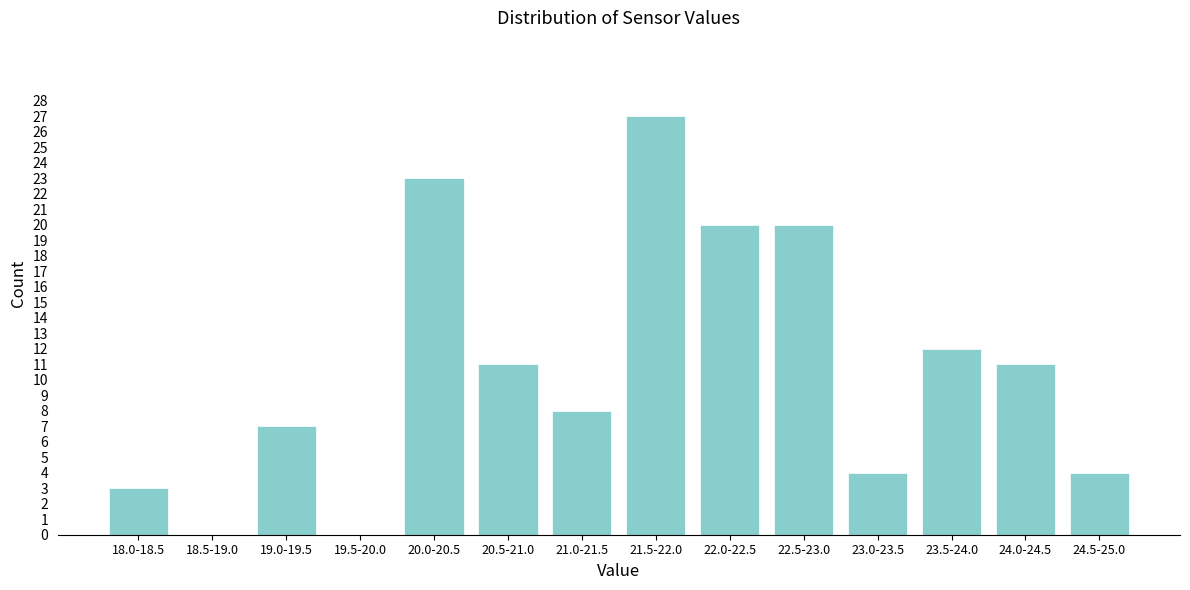

Reading left to right, transcribe all the data shown in this chart.

18.0-18.5=3	18.5-19.0=0	19.0-19.5=7	19.5-20.0=0	20.0-20.5=23	20.5-21.0=11	21.0-21.5=8	21.5-22.0=27	22.0-22.5=20	22.5-23.0=20	23.0-23.5=4	23.5-24.0=12	24.0-24.5=11	24.5-25.0=4